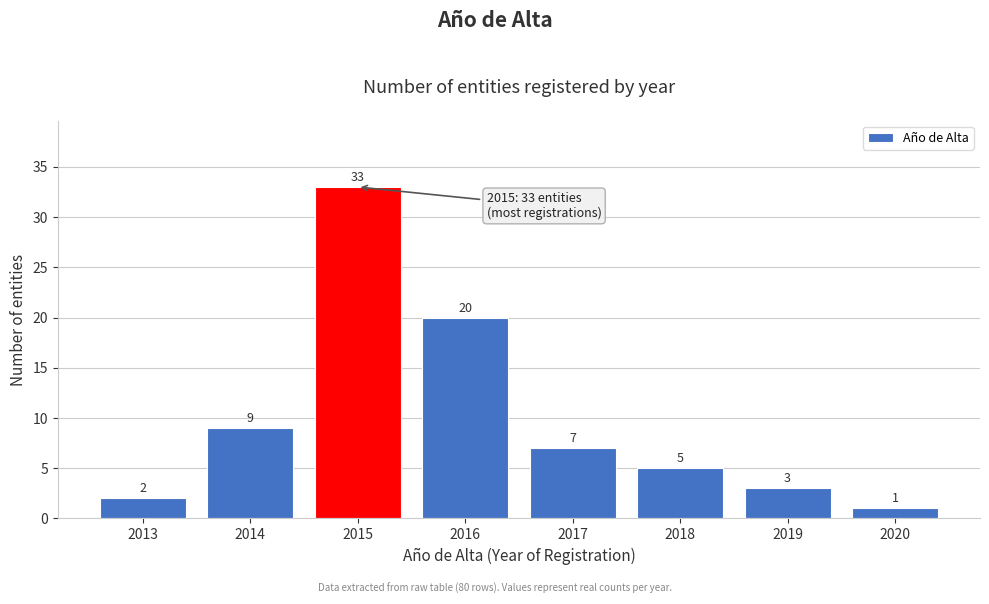

Reading left to right, extract all data points from this chart.

2	9	33	20	7	5	3	1